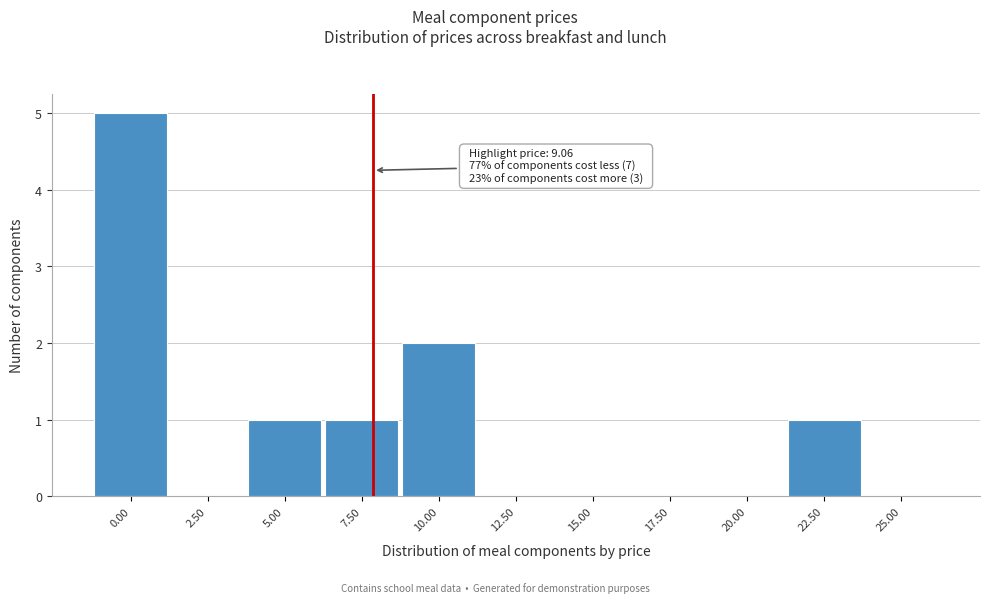

Reading right to left, list all the values displayed in this chart.

25.00=0	22.50=1	20.00=0	17.50=0	15.00=0	12.50=0	10.00=2	7.50=1	5.00=1	2.50=0	0.00=5